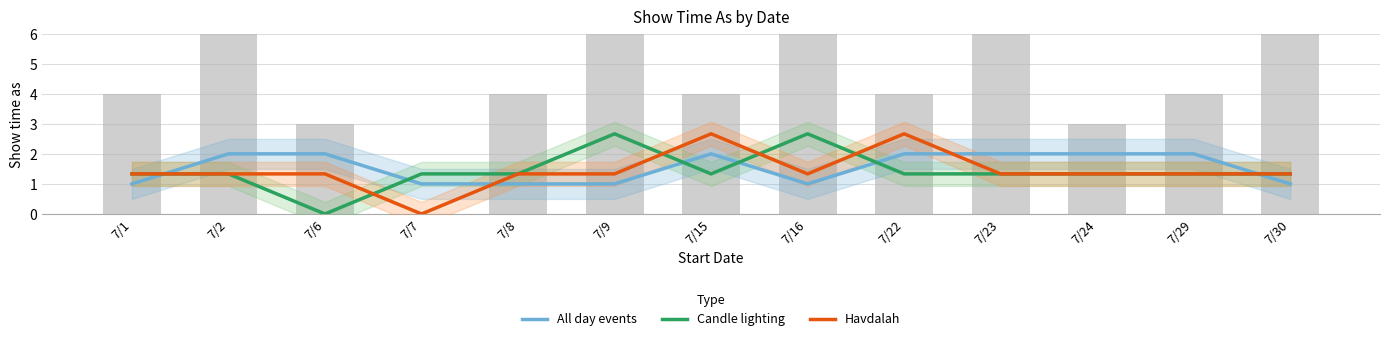

Reading left to right, extract all data points from this chart.

All day events: 1.0	2.0	2.0	1.0	1.0	1.0	2.0	1.0	2.0	2.0	2.0	2.0	1.0
Candle lighting: 1.3	1.3	0.0	1.3	1.3	2.7	1.3	2.7	1.3	1.3	1.3	1.3	1.3
Havdalah: 1.3	1.3	1.3	0.0	1.3	1.3	2.7	1.3	2.7	1.3	1.3	1.3	1.3